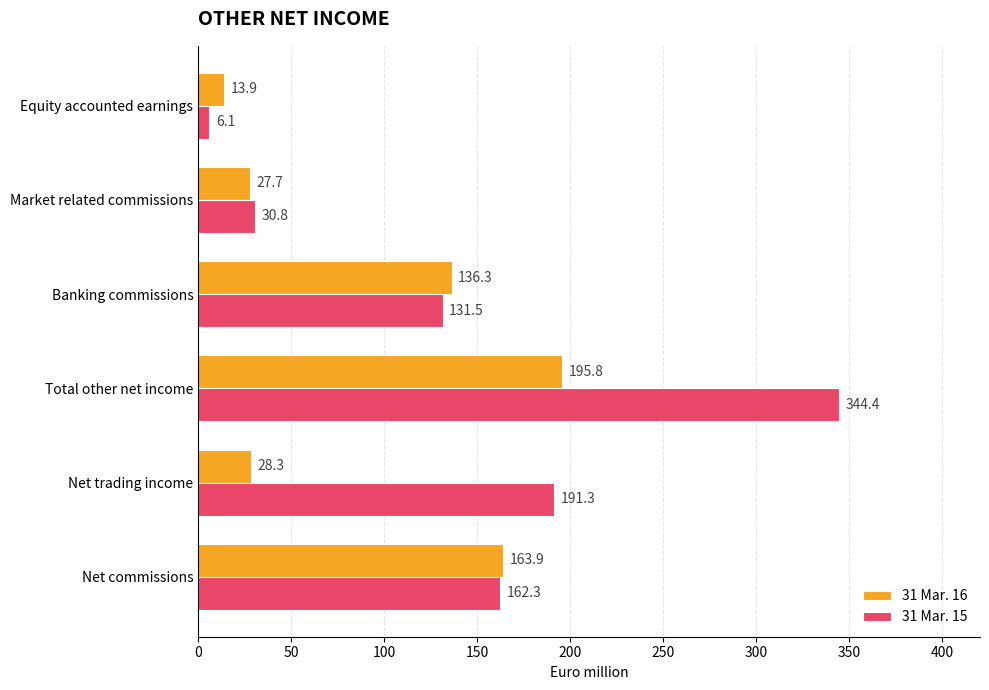

At which label is 31 Mar. 16 closest to 104?

Banking commissions